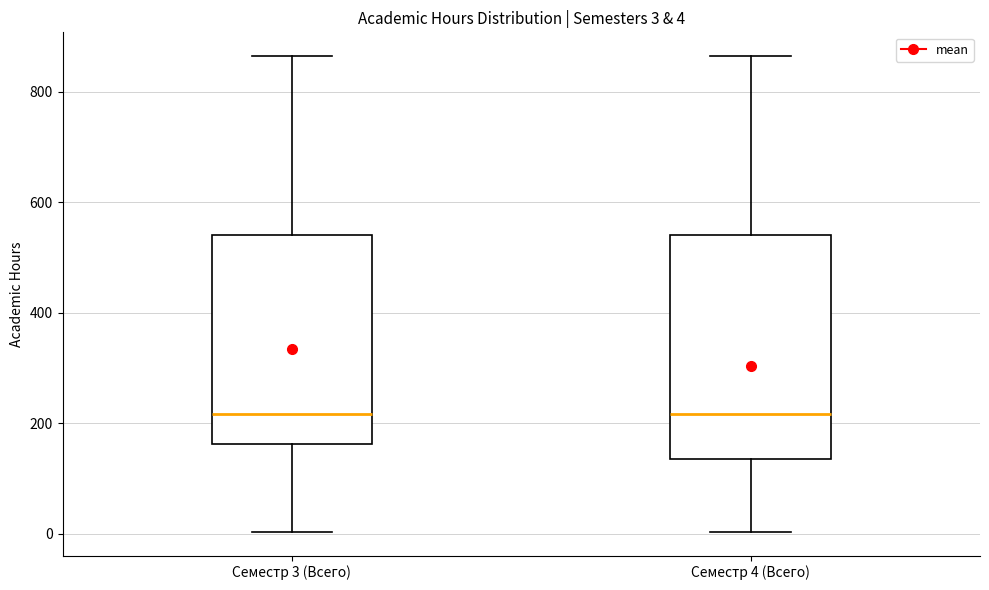

Which box is the tallest, from its lower edge to its upper edge?

Семестр 4 (Всего)